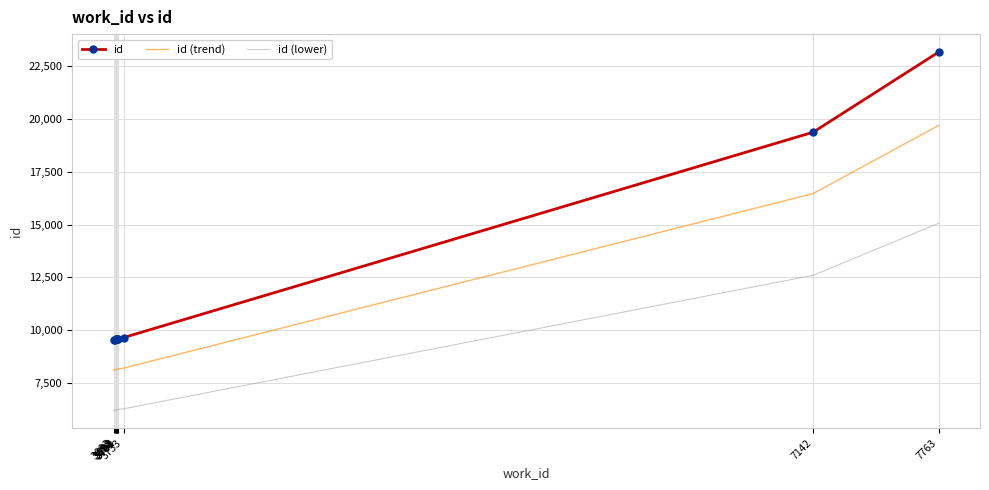

Which series has the widest spread of values?

id